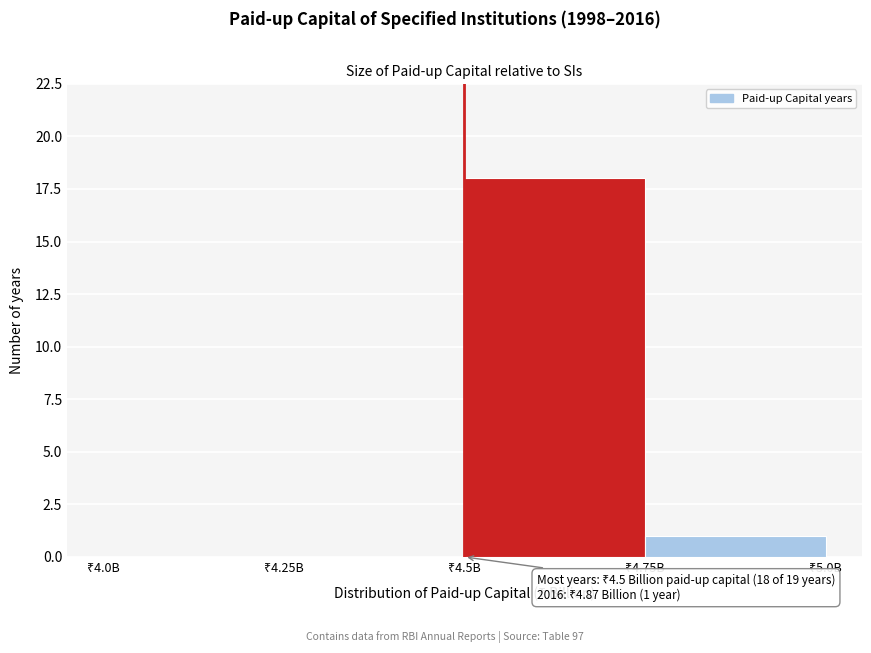

What is the maximum value shown in the chart?

18